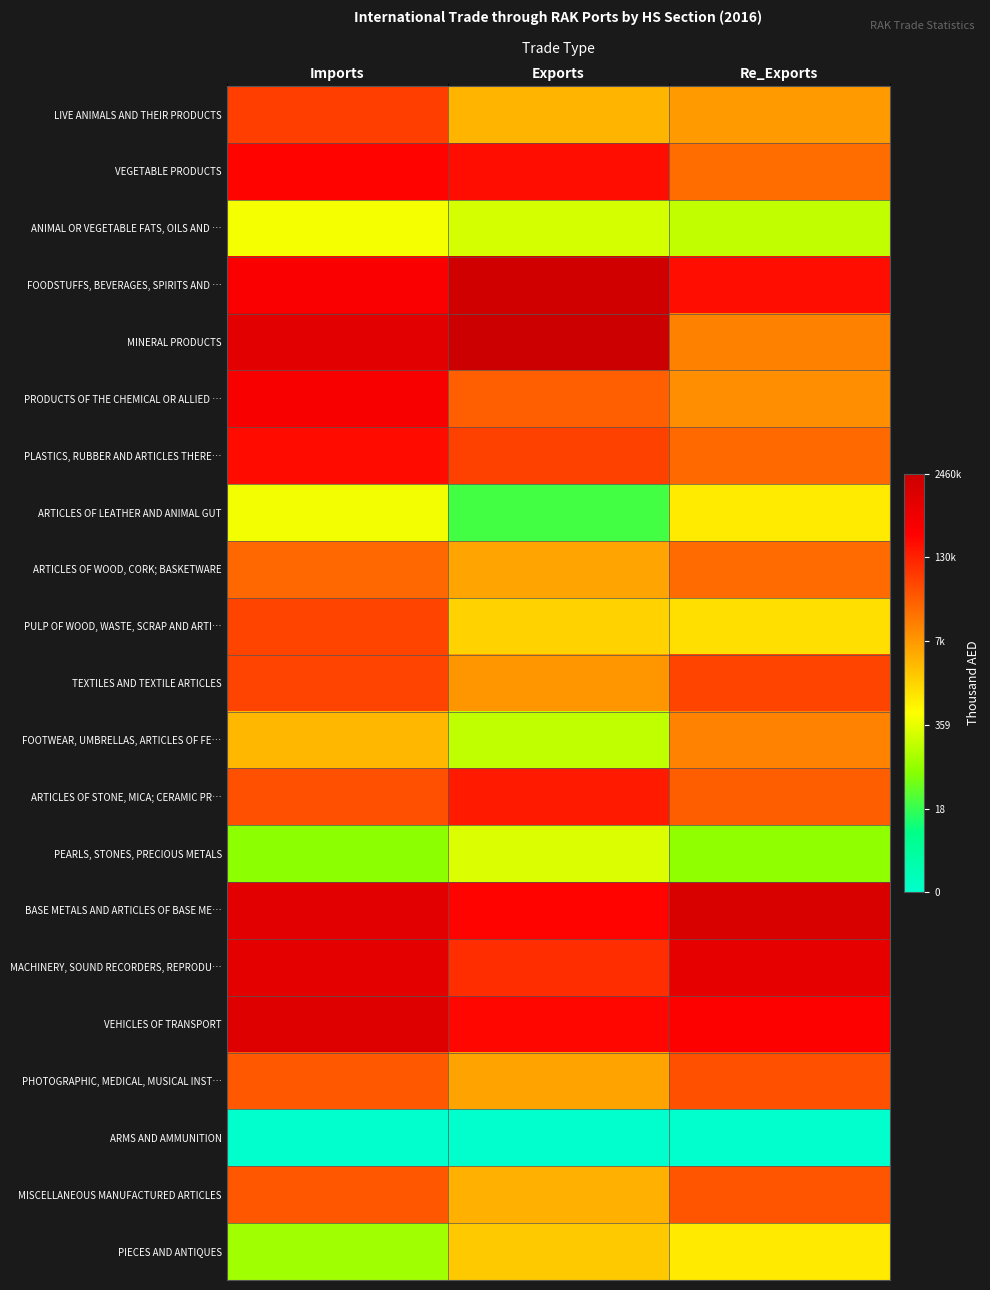

Reading left to right, list all the values displayed in this chart.

LIVE ANIMALS AND THEIR PRODUCTS: Imports=11.1	Exports=8.1	Re_Exports=8.8
VEGETABLE PRODUCTS: Imports=12.5	Exports=12.3	Re_Exports=9.9
ANIMAL OR VEGETABLE FATS, OILS AND …: Imports=6.2	Exports=5.6	Re_Exports=5.2
FOODSTUFFS, BEVERAGES, SPIRITS AND …: Imports=12.8	Exports=14.5	Re_Exports=12.3
MINERAL PRODUCTS: Imports=13.7	Exports=14.7	Re_Exports=9.4
PRODUCTS OF THE CHEMICAL OR ALLIED …: Imports=12.8	Exports=10.2	Re_Exports=9.1
PLASTICS, RUBBER AND ARTICLES THERE…: Imports=12.3	Exports=11.0	Re_Exports=10.0
ARTICLES OF LEATHER AND ANIMAL GUT: Imports=6.1	Exports=3.1	Re_Exports=6.8
ARTICLES OF WOOD, CORK; BASKETWARE: Imports=10.0	Exports=8.6	Re_Exports=10.0
PULP OF WOOD, WASTE, SCRAP AND ARTI…: Imports=10.9	Exports=7.4	Re_Exports=7.1
TEXTILES AND TEXTILE ARTICLES: Imports=10.9	Exports=8.9	Re_Exports=10.9
FOOTWEAR, UMBRELLAS, ARTICLES OF FE…: Imports=8.1	Exports=5.2	Re_Exports=9.4
ARTICLES OF STONE, MICA; CERAMIC PR…: Imports=10.6	Exports=12.0	Re_Exports=10.3
PEARLS, STONES, PRECIOUS METALS: Imports=4.3	Exports=5.7	Re_Exports=4.4
BASE METALS AND ARTICLES OF BASE ME…: Imports=13.8	Exports=12.5	Re_Exports=14.1
MACHINERY, SOUND RECORDERS, REPRODU…: Imports=13.6	Exports=11.5	Re_Exports=13.6
VEHICLES OF TRANSPORT: Imports=13.9	Exports=12.4	Re_Exports=12.7
PHOTOGRAPHIC, MEDICAL, MUSICAL INST…: Imports=10.4	Exports=8.6	Re_Exports=10.6
ARMS AND AMMUNITION: Imports=0.0	Exports=0.0	Re_Exports=0.0
MISCELLANEOUS MANUFACTURED ARTICLES: Imports=10.5	Exports=8.2	Re_Exports=10.5
PIECES AND ANTIQUES: Imports=4.7	Exports=7.6	Re_Exports=6.8